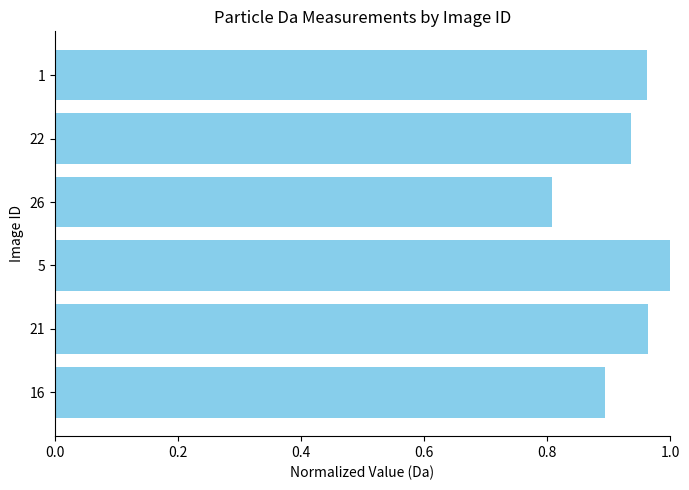

Count the values in the range 0 to 1.

6